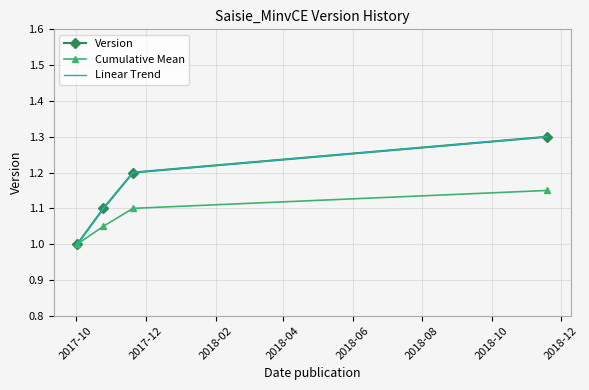

At which label is Version closest to 1?

2017-10